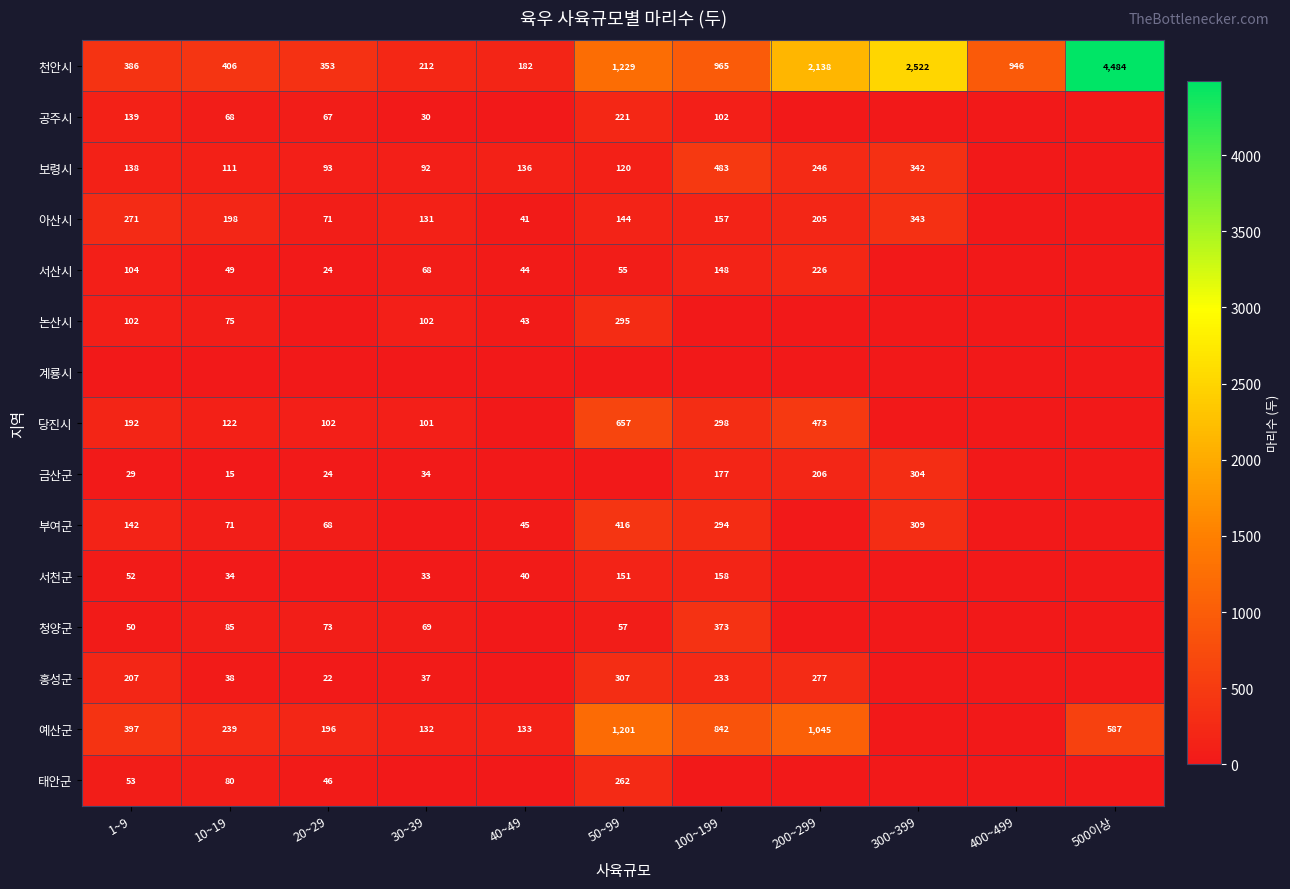

Which label corresponds to the largest value in the chart?

500이상